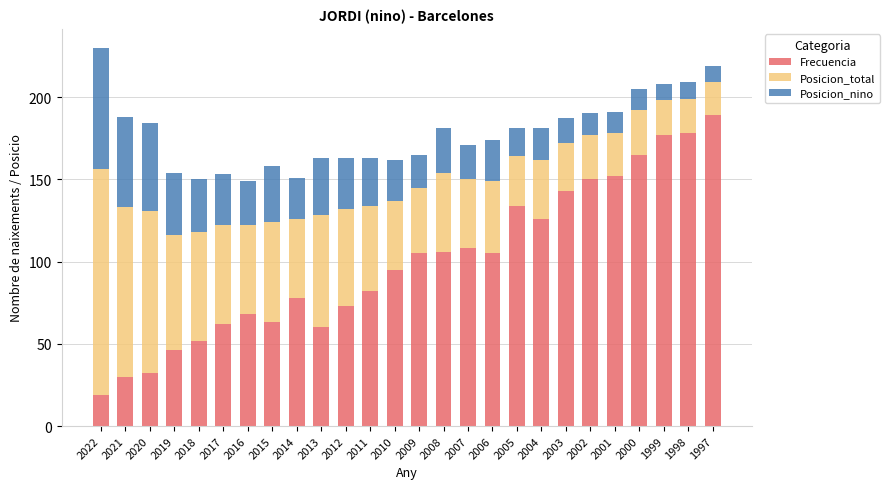

What is the difference between the second highest and second lowest values in the Frecuencia series?

148